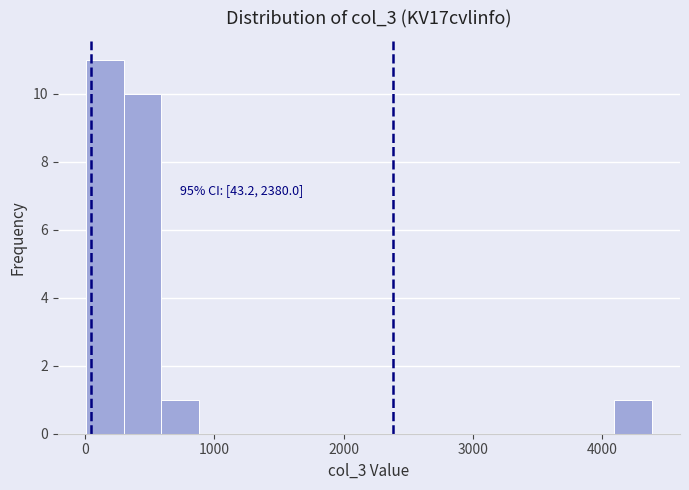

Around what value on the x-axis is the tallest bar? Give the approximate position of its centre, as read against the axis.

200